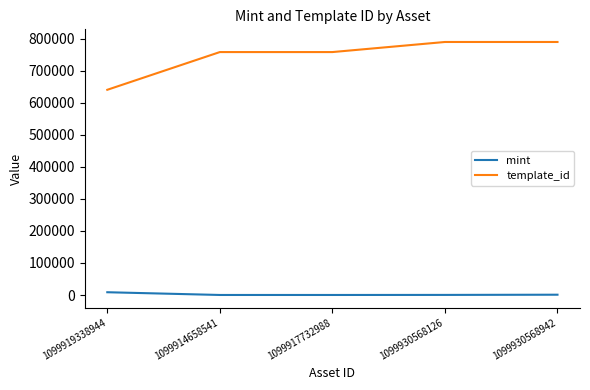

Which series has the widest spread of values?

template_id